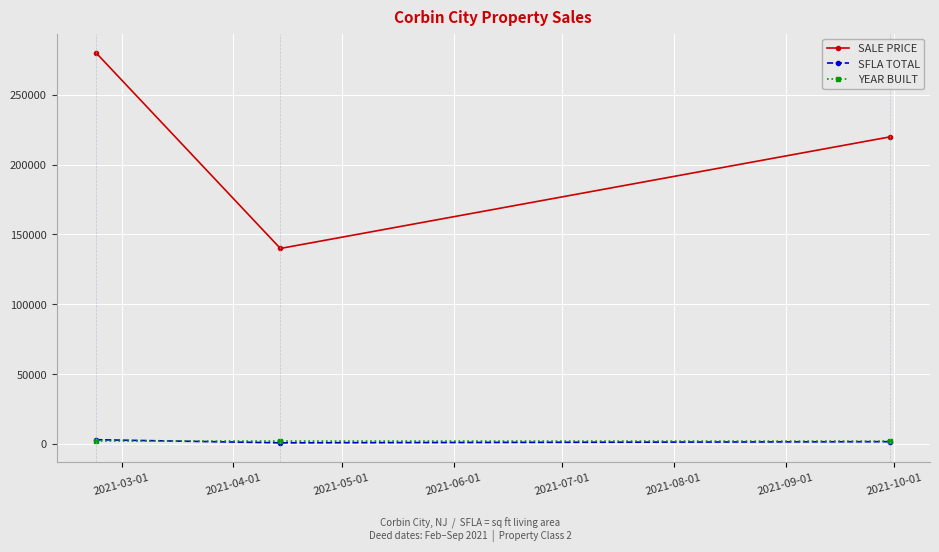

Count the SALE PRICE values in the range 140000 to 280000.

3